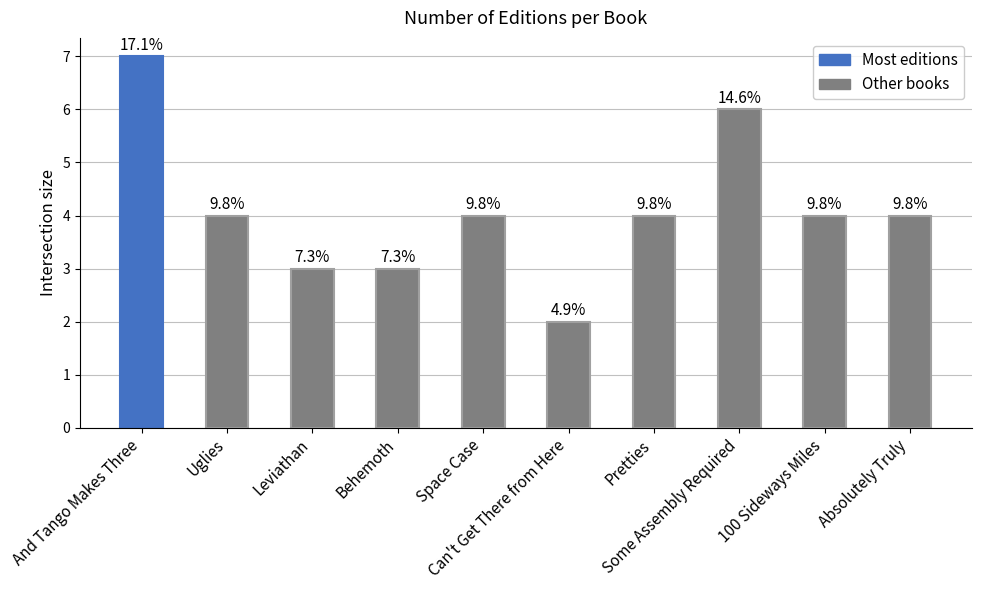

Rank the categories by value from lowest to highest.

Can't Get There from Here, Leviathan, Behemoth, Uglies, Space Case, Pretties, 100 Sideways Miles, Absolutely Truly, Some Assembly Required, And Tango Makes Three